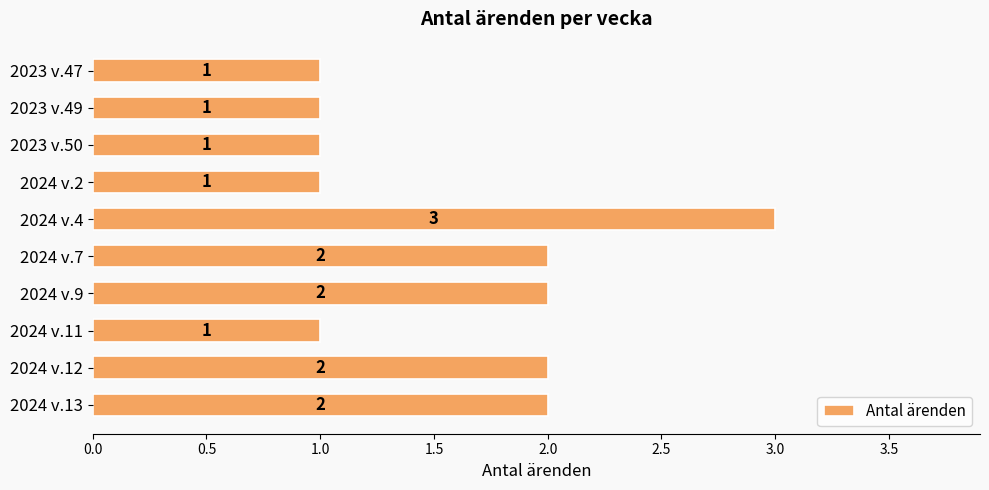

What position from the bottom is 2023 v.49?

9